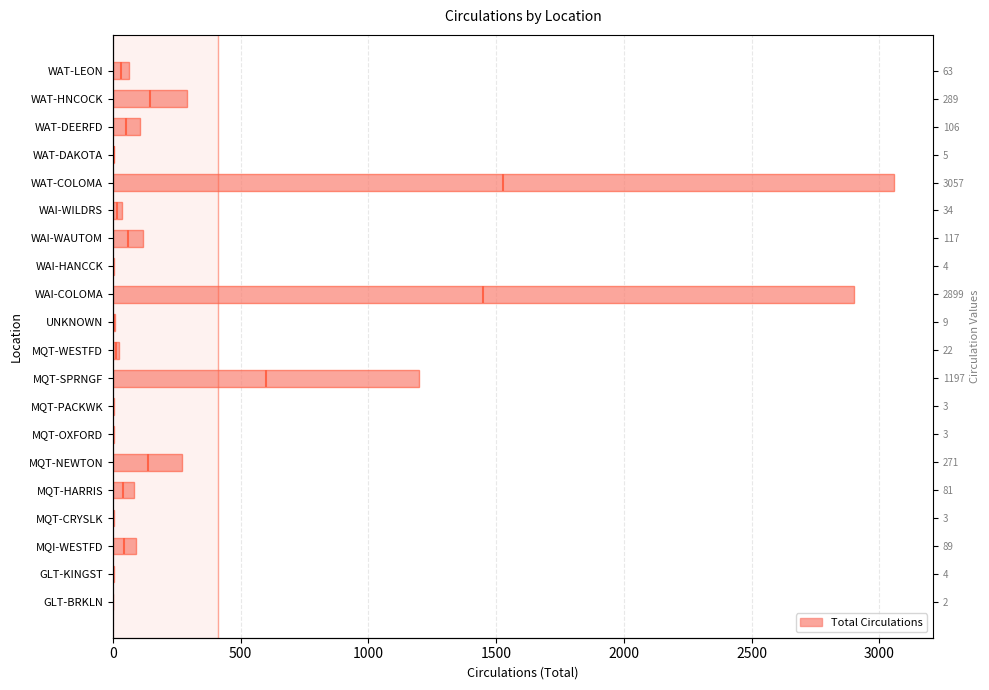

What is the sum of all values?

8258